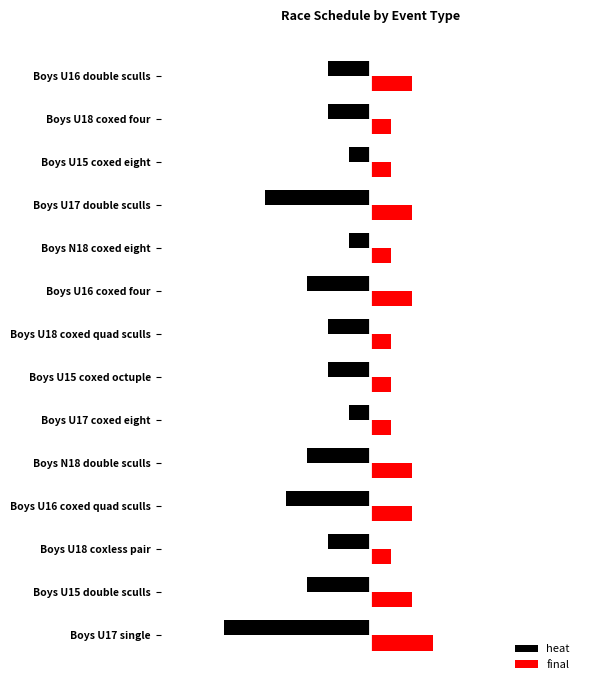

Reading left to right, extract all data points from this chart.

heat: -7	-3	-2	-4	-3	-1	-2	-2	-3	-1	-5	-1	-2	-2
final: 3	2	1	2	2	1	1	1	2	1	2	1	1	2